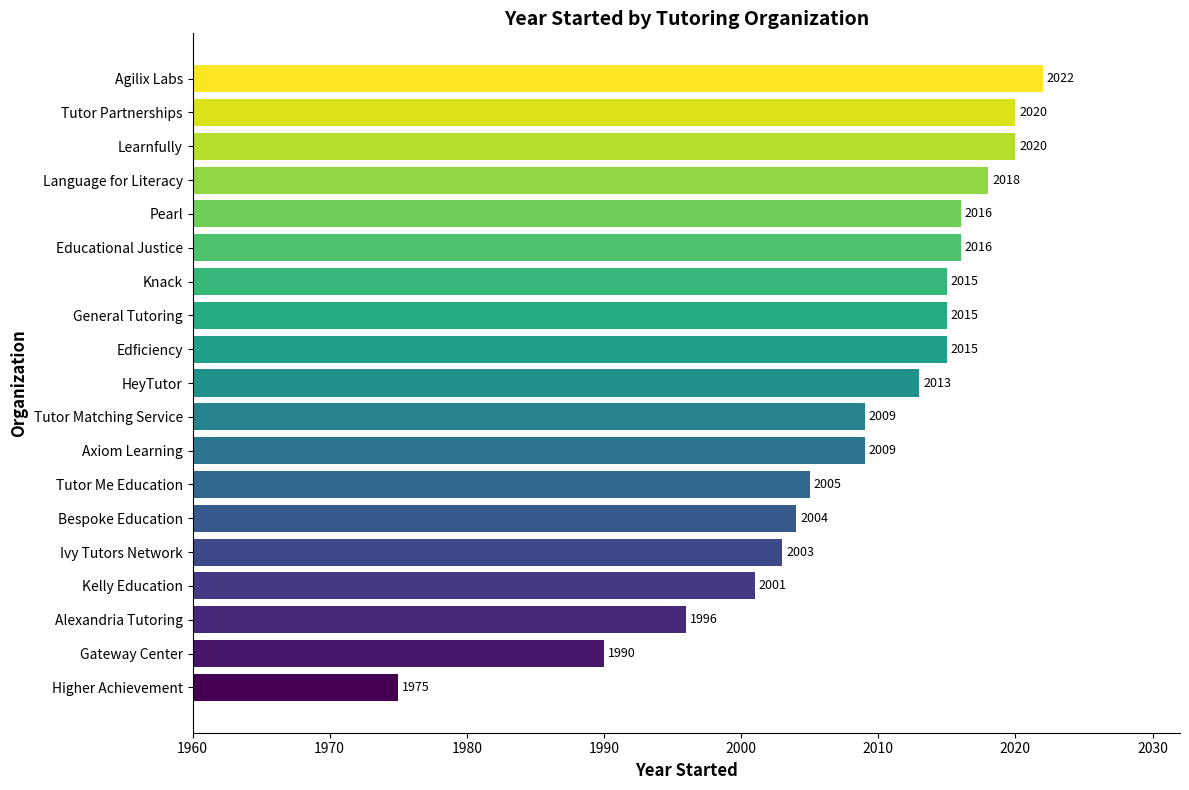

What is the sum of all values?

38162